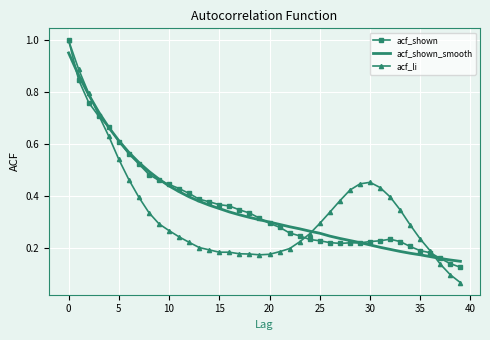

Which series has the widest spread of values?

acf_li